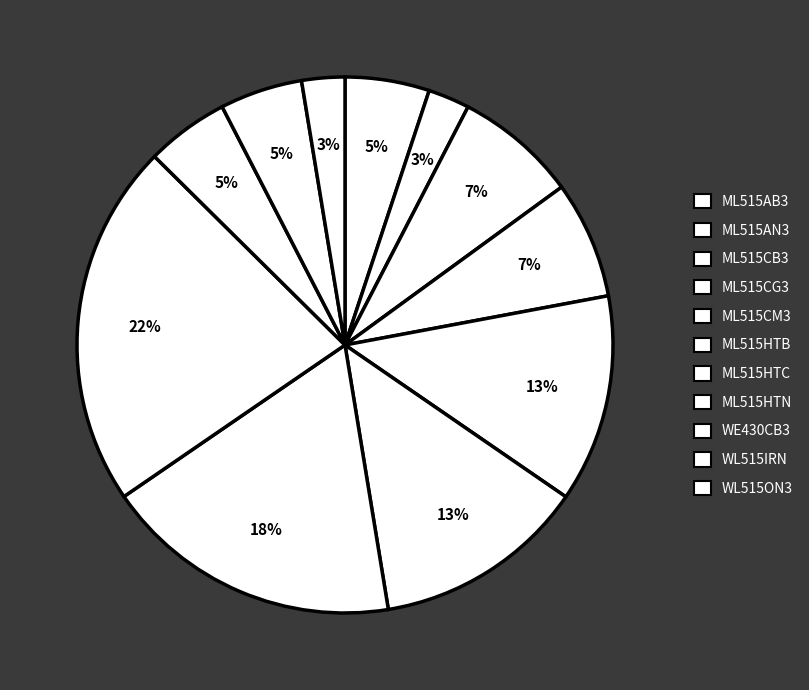

Rank the categories by value from lowest to highest.

ML515AN3, WL515ON3, WL515IRN, WE430CB3, ML515AB3, ML515CG3, ML515CB3, ML515CM3, ML515HTB, ML515HTC, ML515HTN